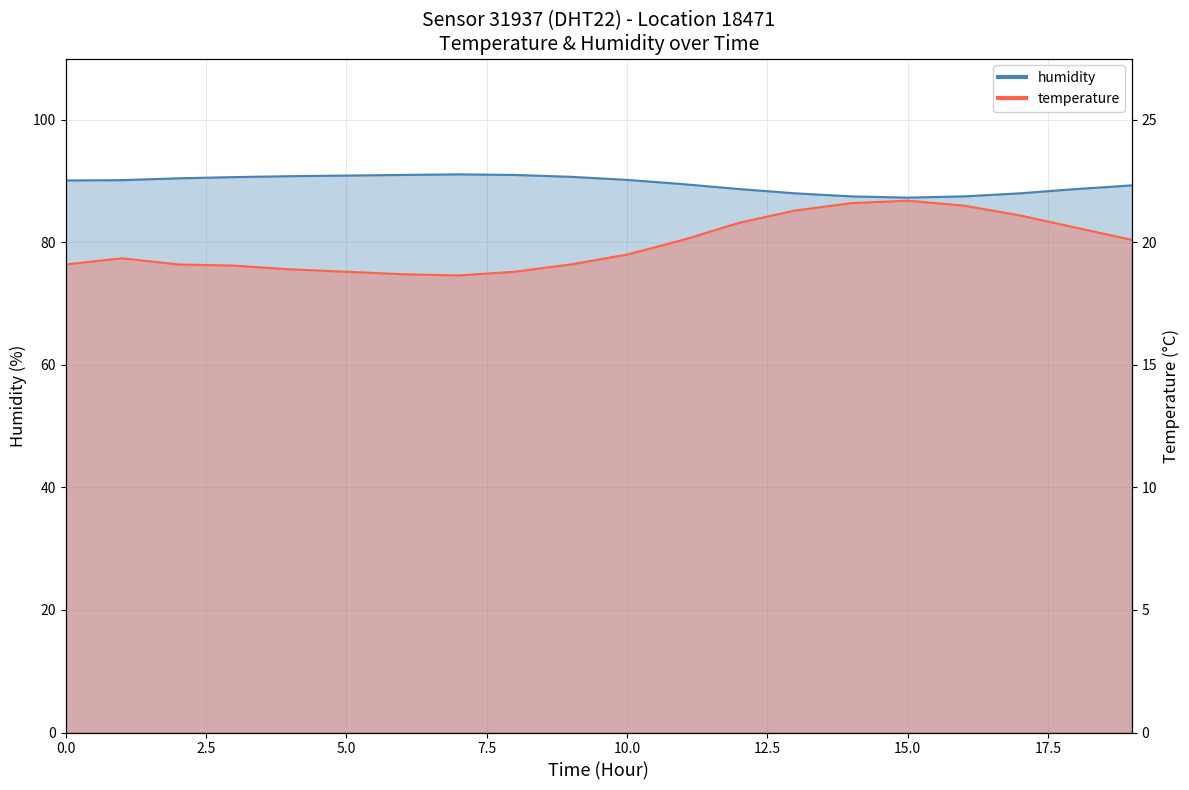

At which category does humidity reach its first local peak?

07:00